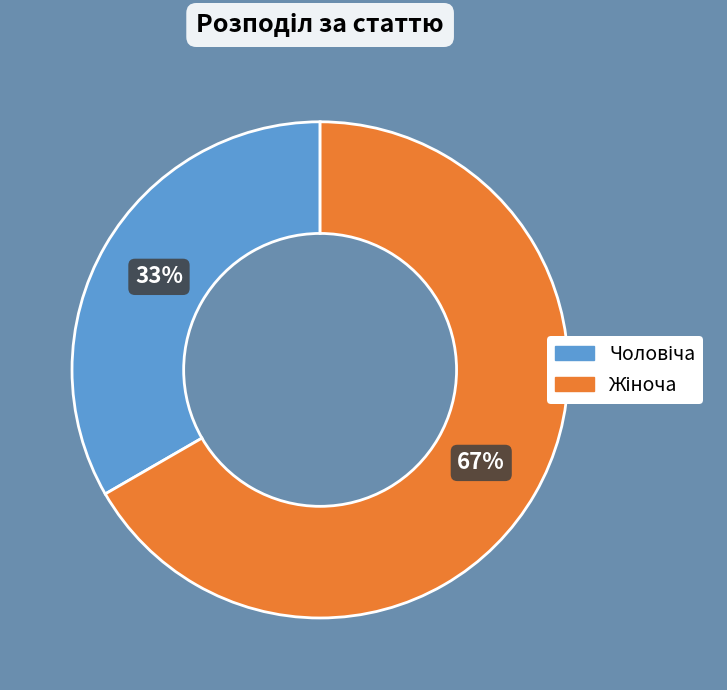

To the nearest percent, what is the average slice percentage?

50%